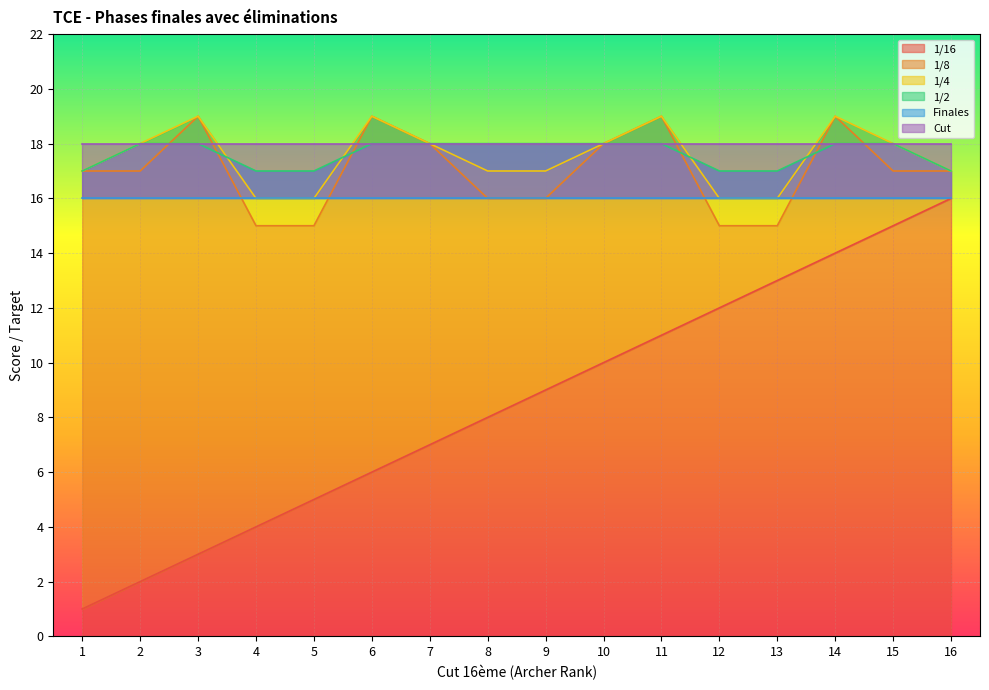

How many intersections are there between 1/8 and 1/2?

6